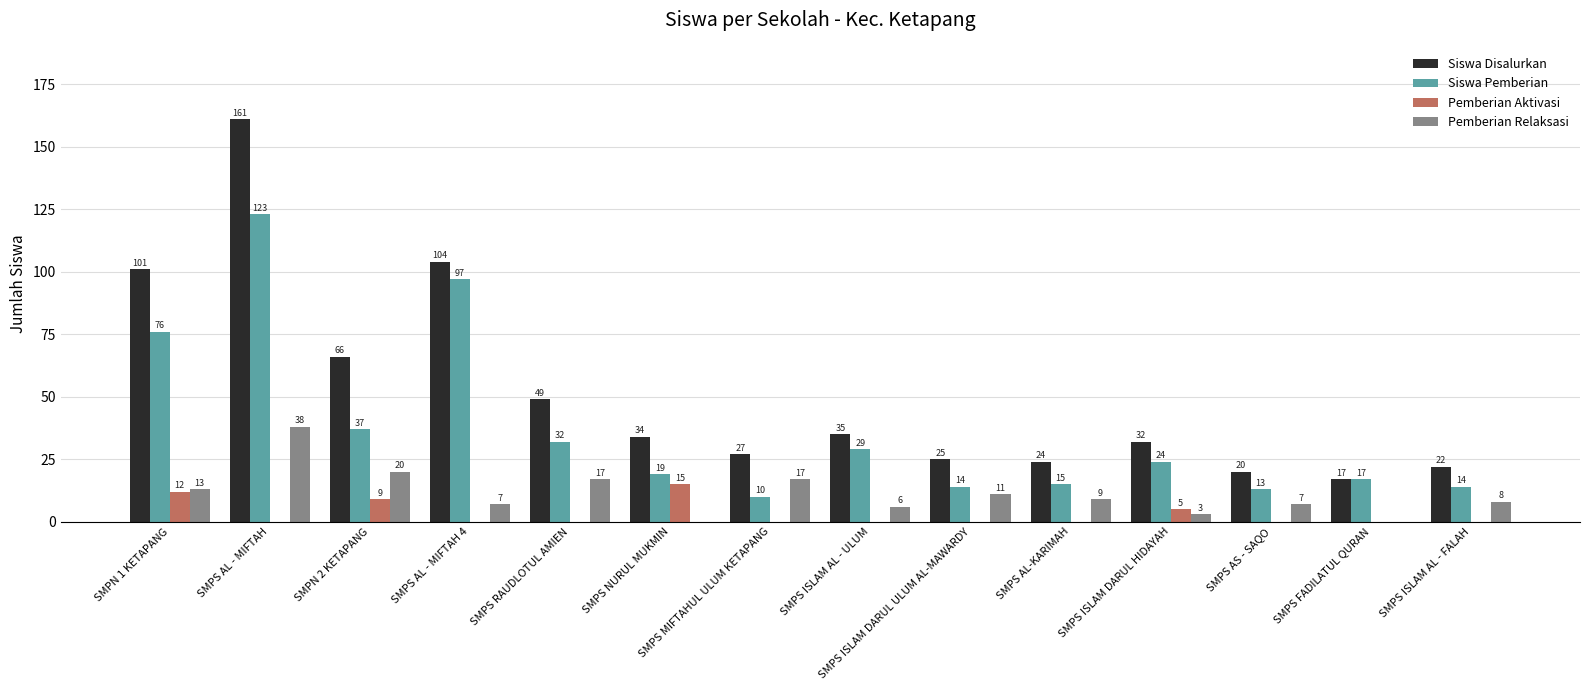

Is the value of Pemberian Aktivasi at SMPS AS - SAQO greater than the value of Siswa Pemberian at SMPS ISLAM AL - ULUM?

No